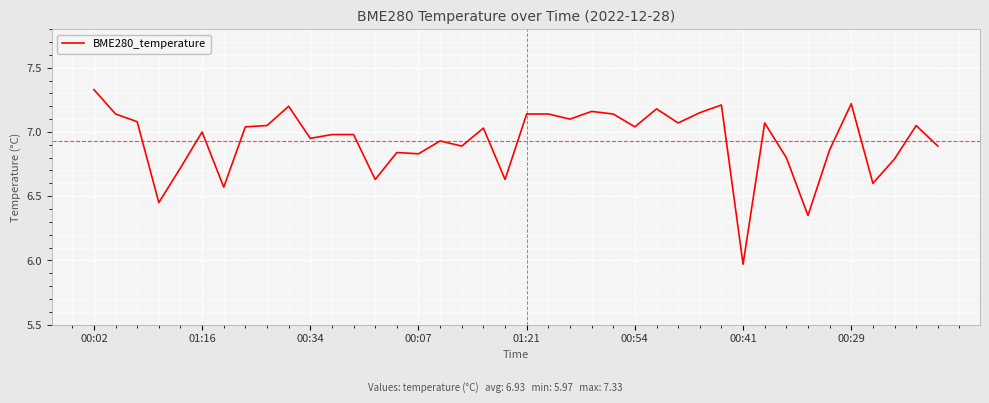

What is the difference between the maximum and minimum values?

1.4